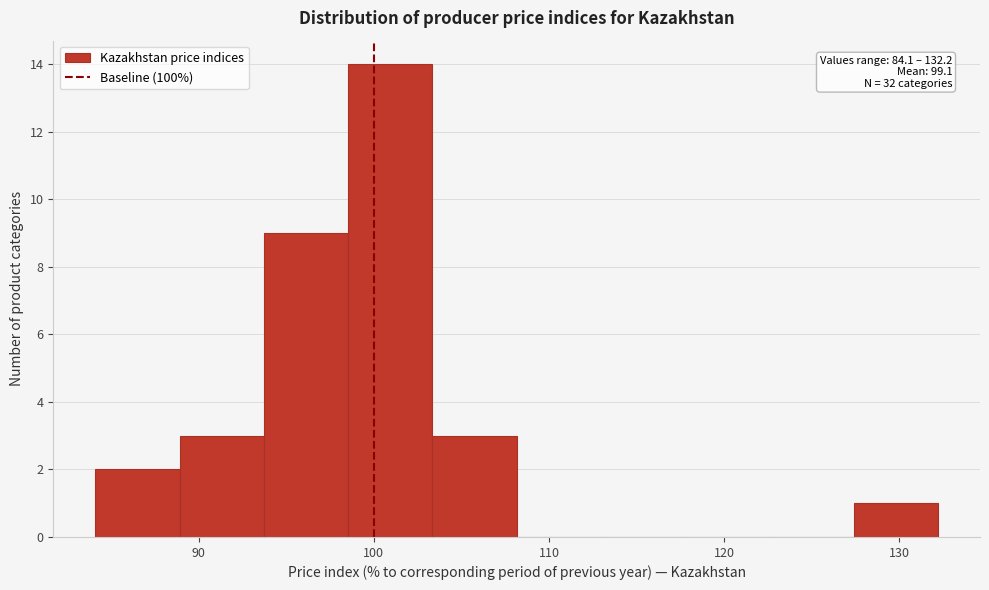

Over which range of the x-axis is the bar tallest?

99 to 103